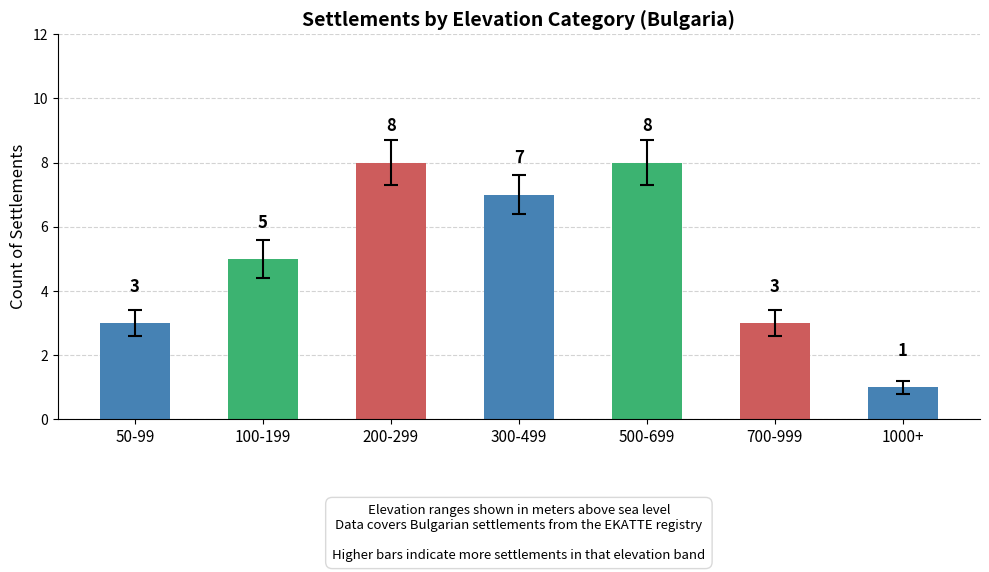

True or false: the data shows 1 at 1000+.

True